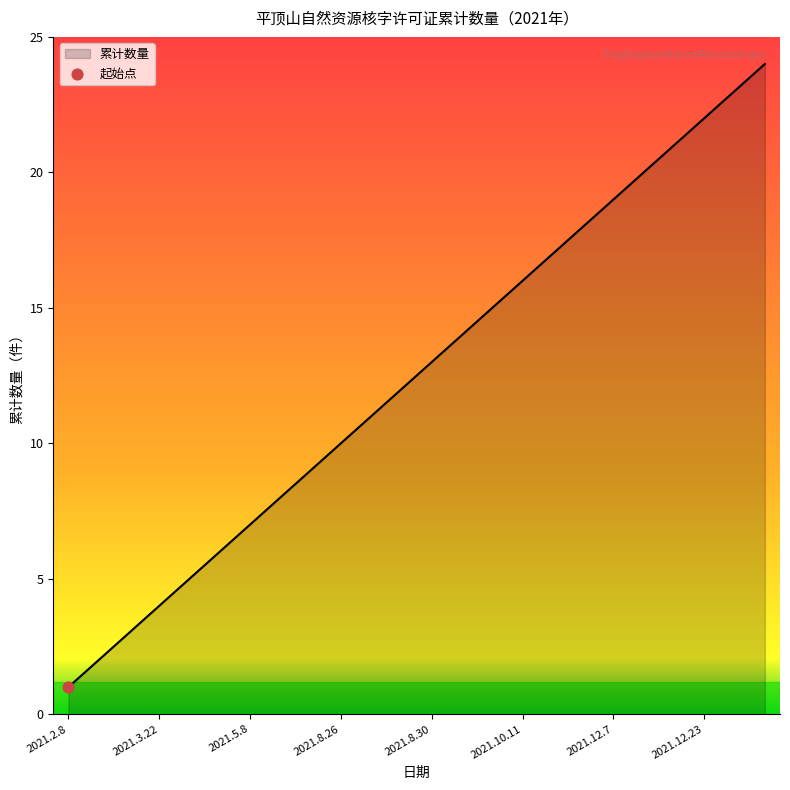

What is the greatest value displayed?

24